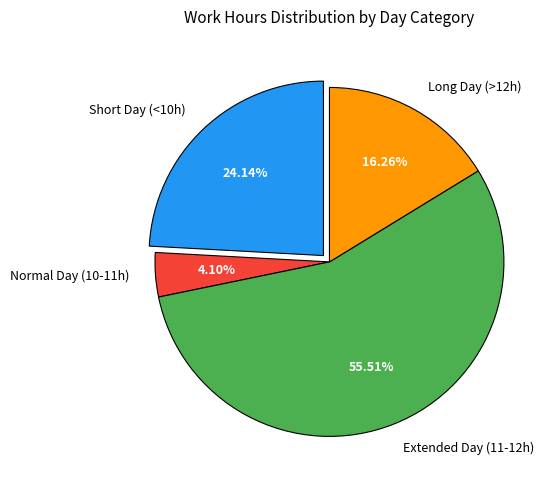

Rank the categories by value from highest to lowest.

Extended Day (11-12h), Short Day (<10h), Long Day (>12h), Normal Day (10-11h)